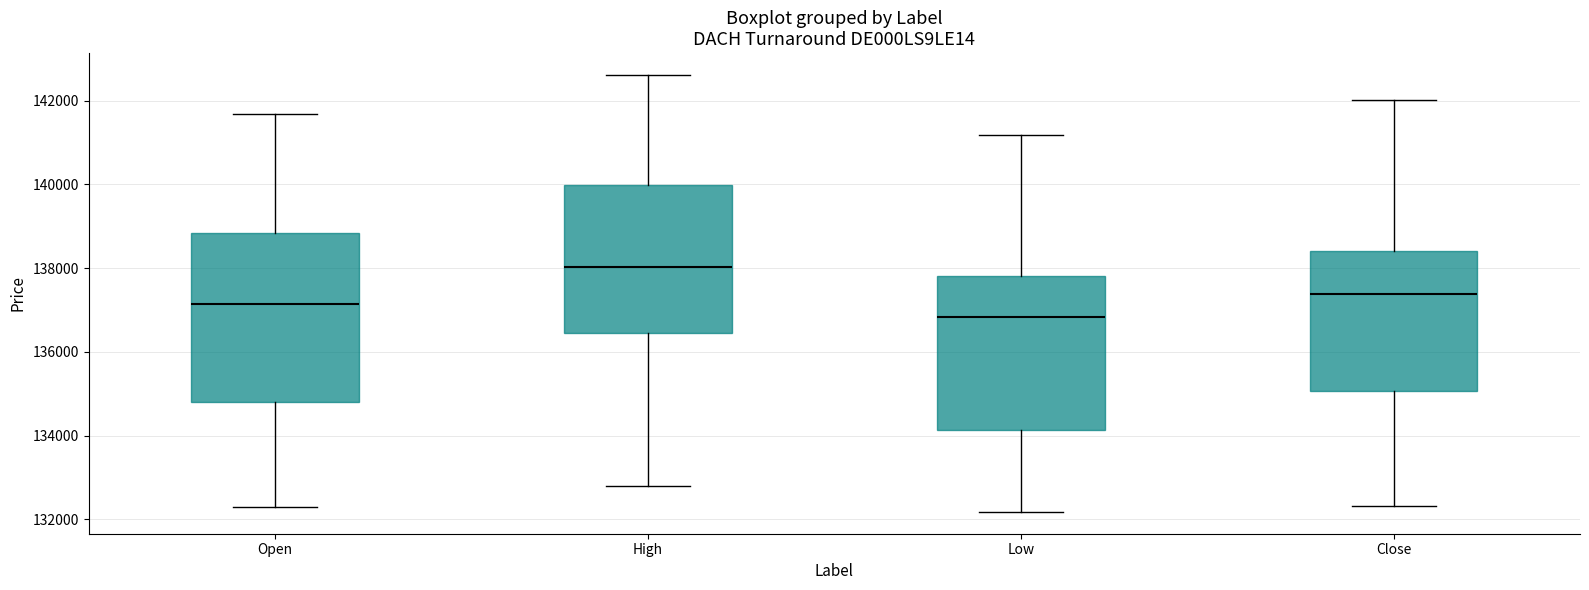

Which box is the tallest, from its lower edge to its upper edge?

Open